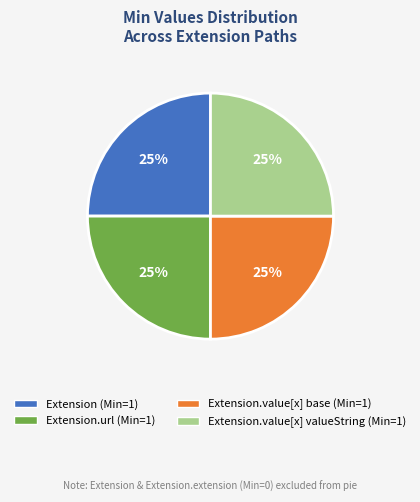

Is there a majority slice in this chart?

No